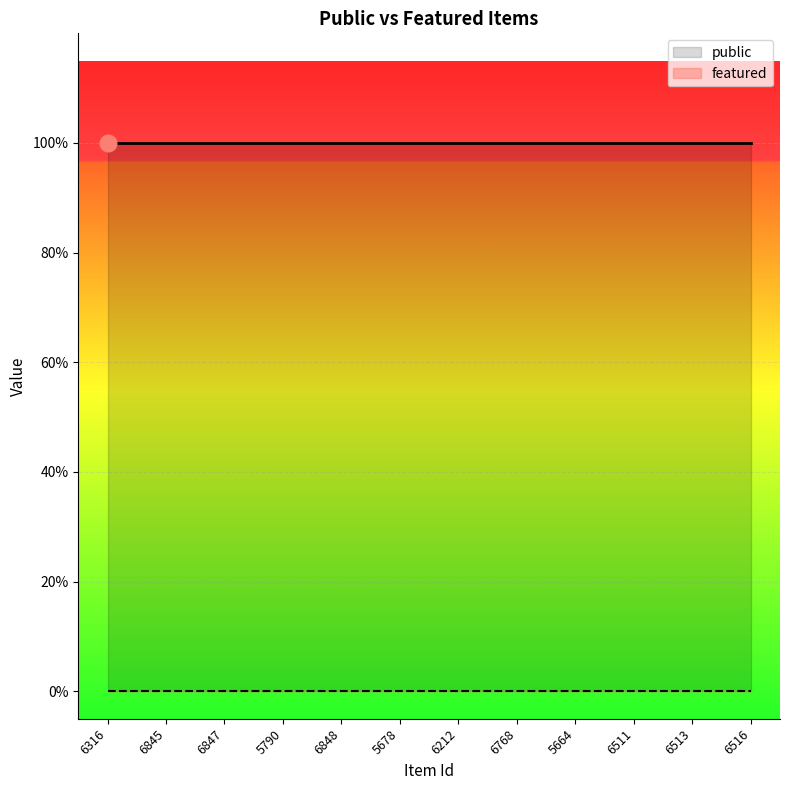

What is the label of the 1st point from the left?

6316